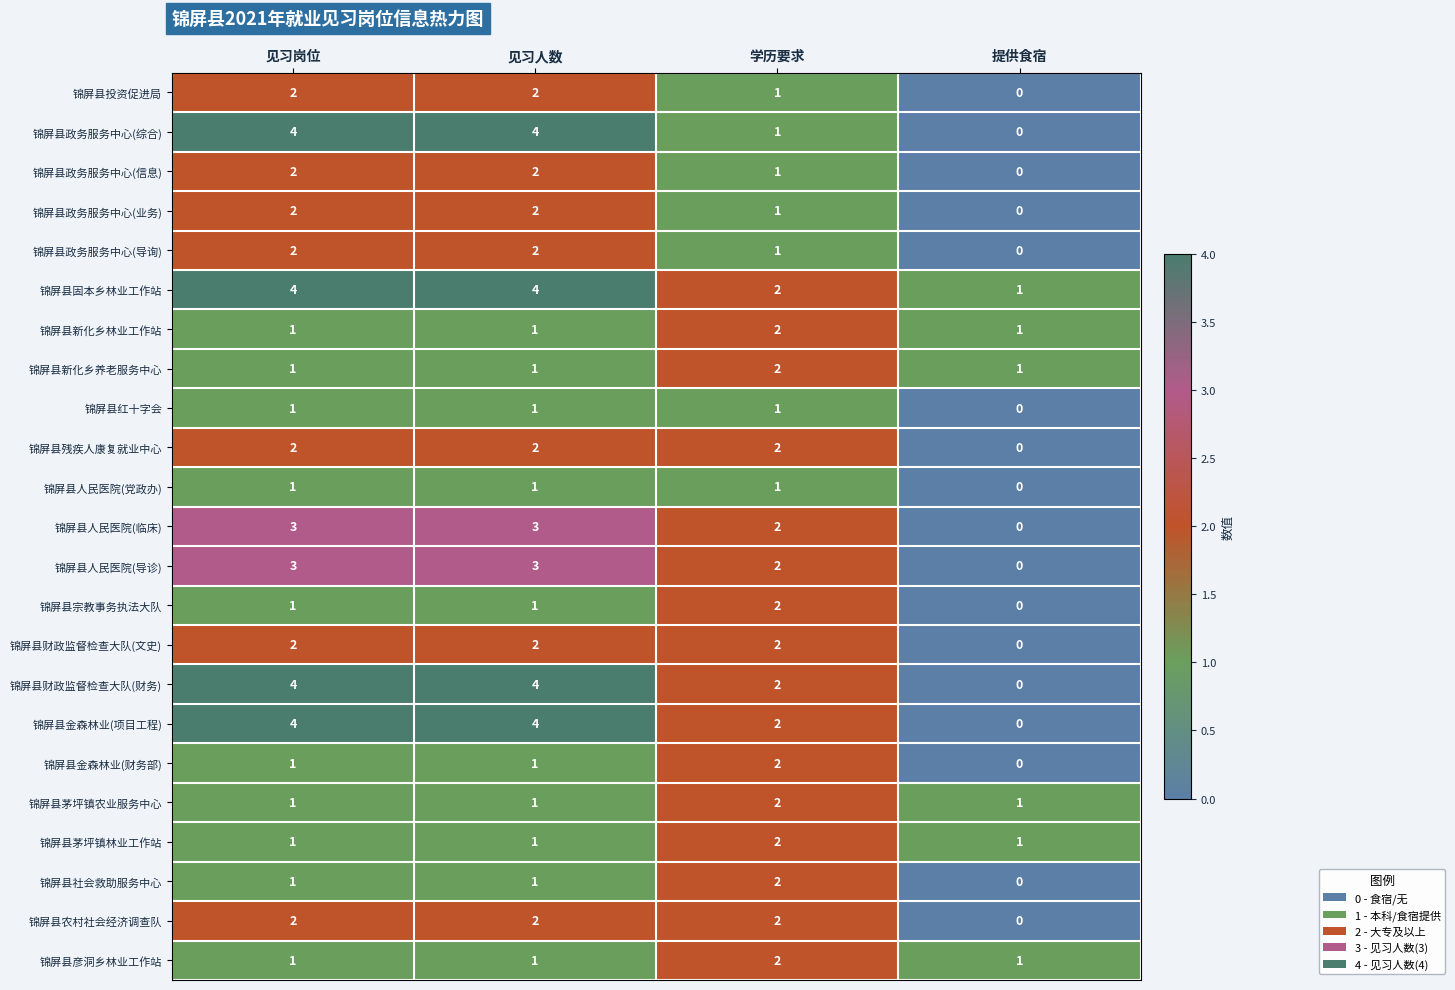

At which category does the chart reach its minimum across all series?

提供食宿